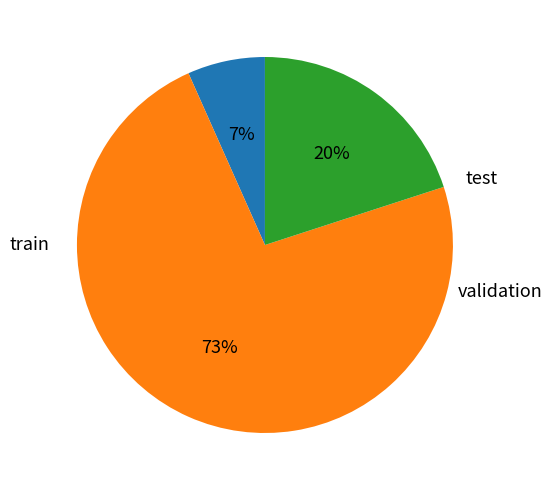

Does any single category account for the majority?

Yes